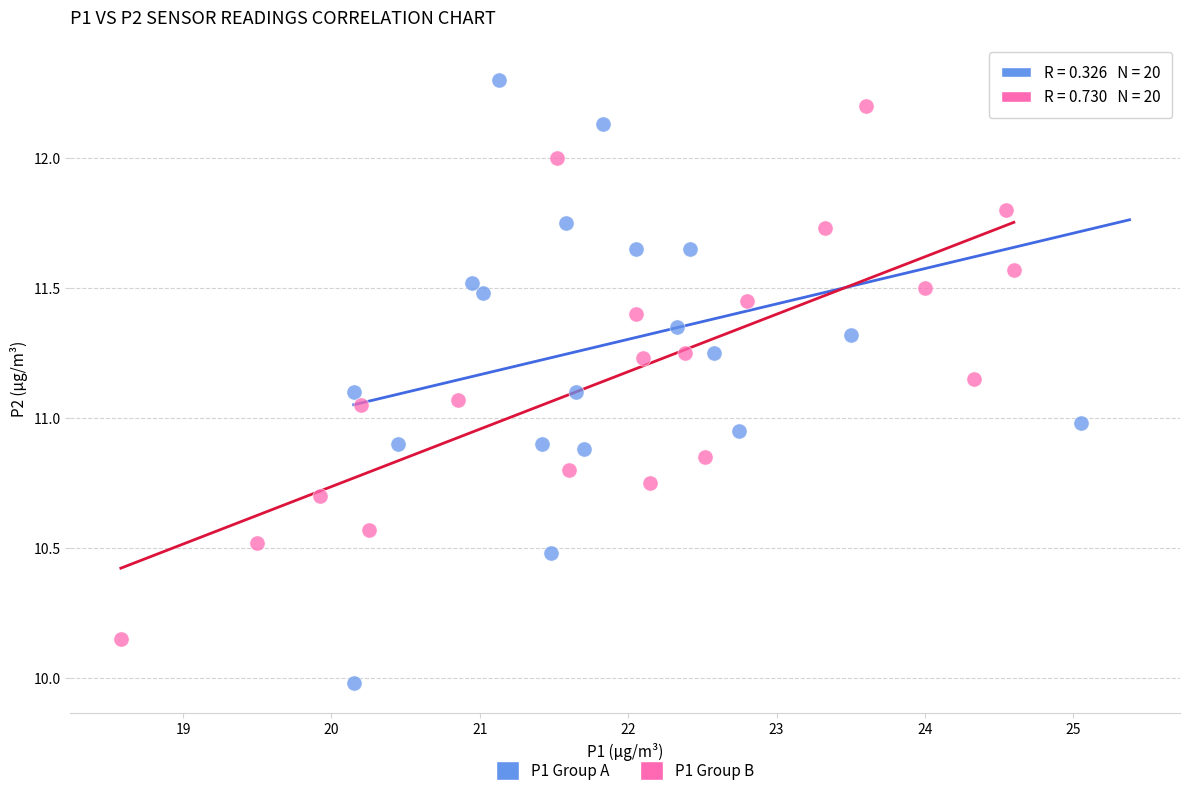

What are all the series names shown in the legend?

P1 Group A, P1 Group B